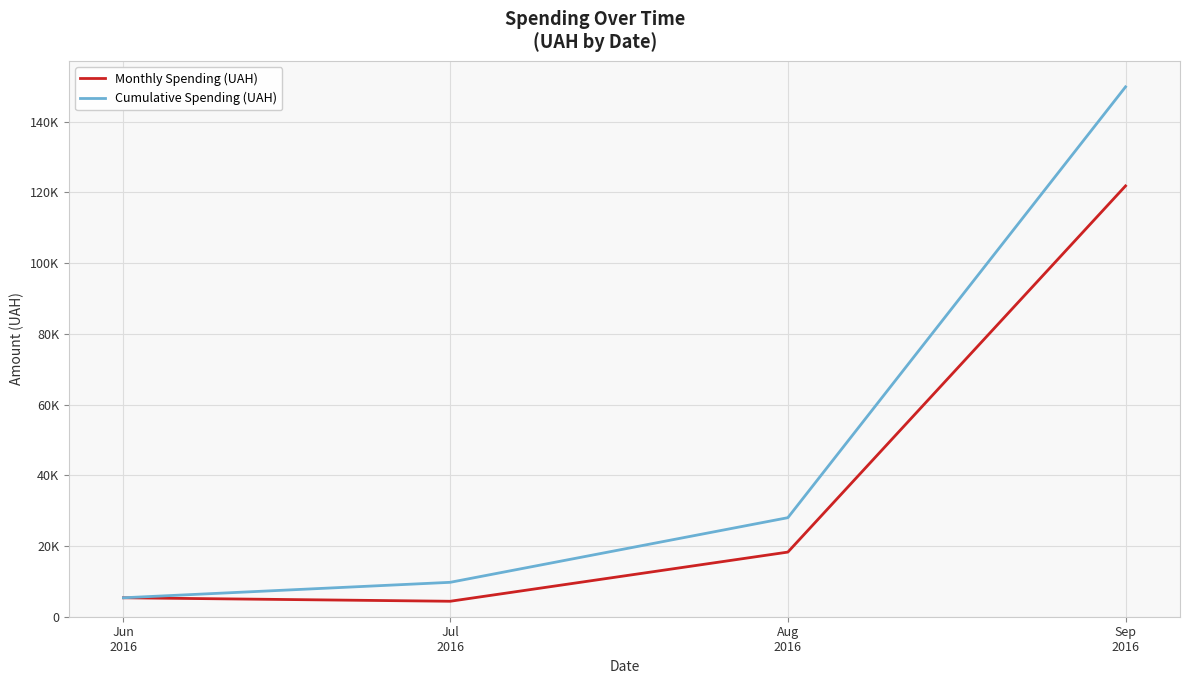

What are all the series names shown in the legend?

Monthly Spending (UAH), Cumulative Spending (UAH)